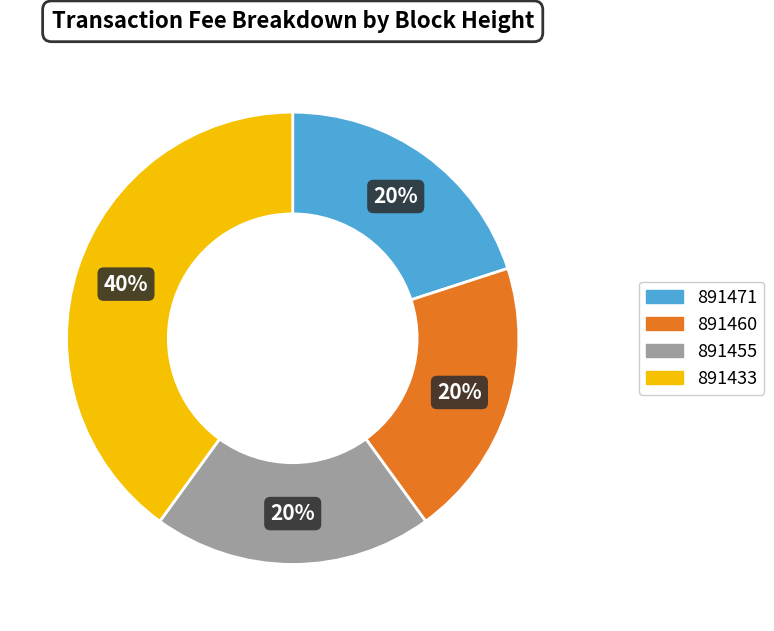

The 891455 slice represents 20% of the pie. True or false?

True